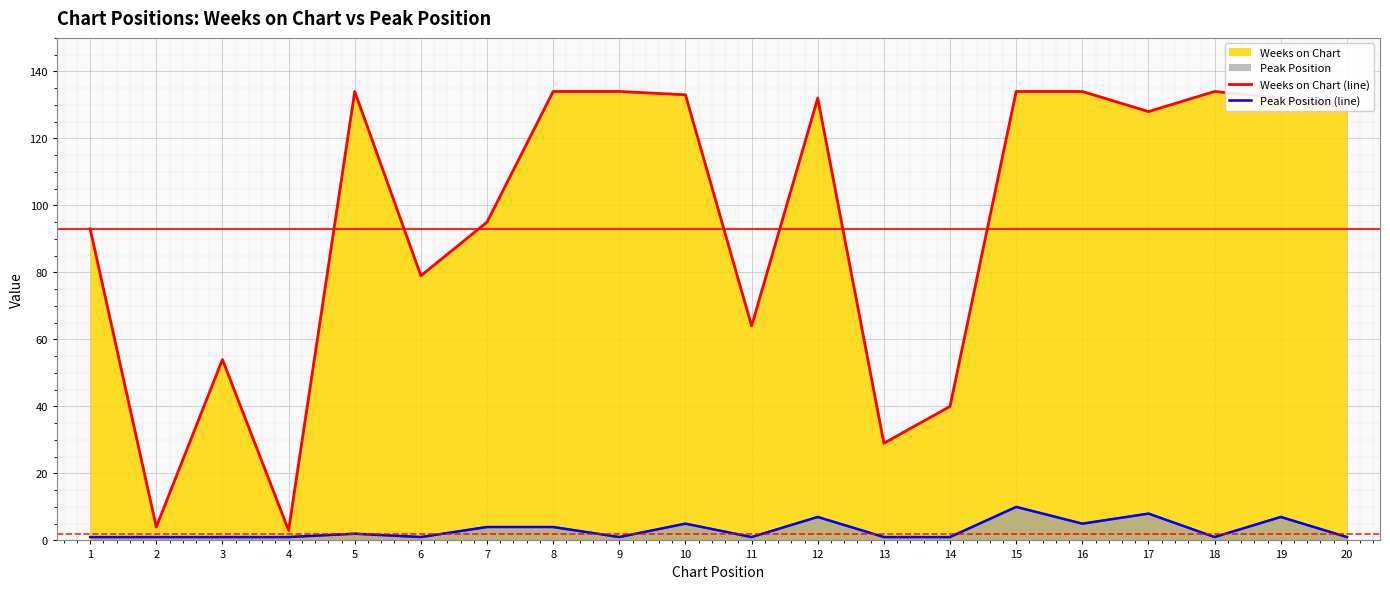

Is it true that Peak Position (line) equals 1 at 11?

False